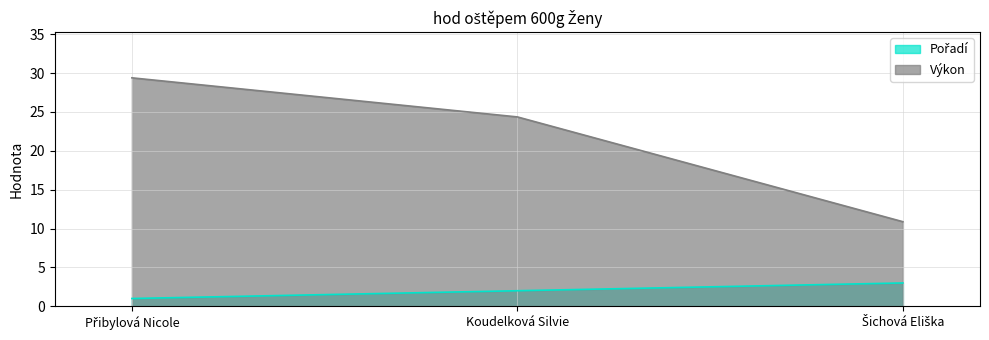

At which label does Pořadí first exceed 2?

Šichová Eliška